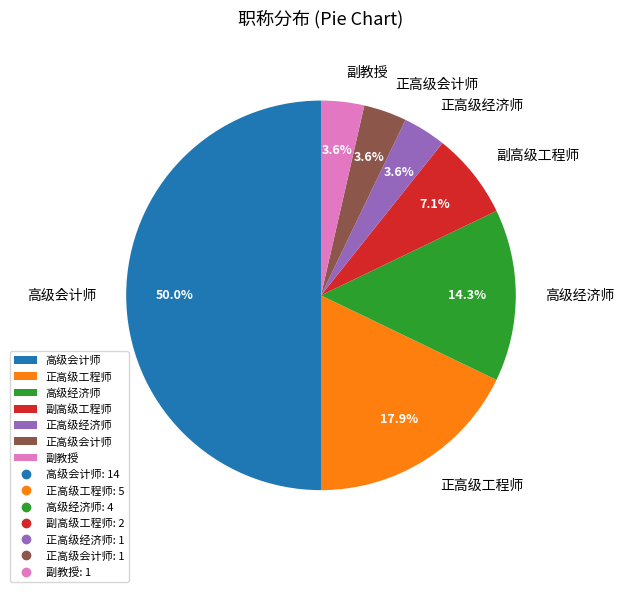

Which slice is the largest?

高级会计师